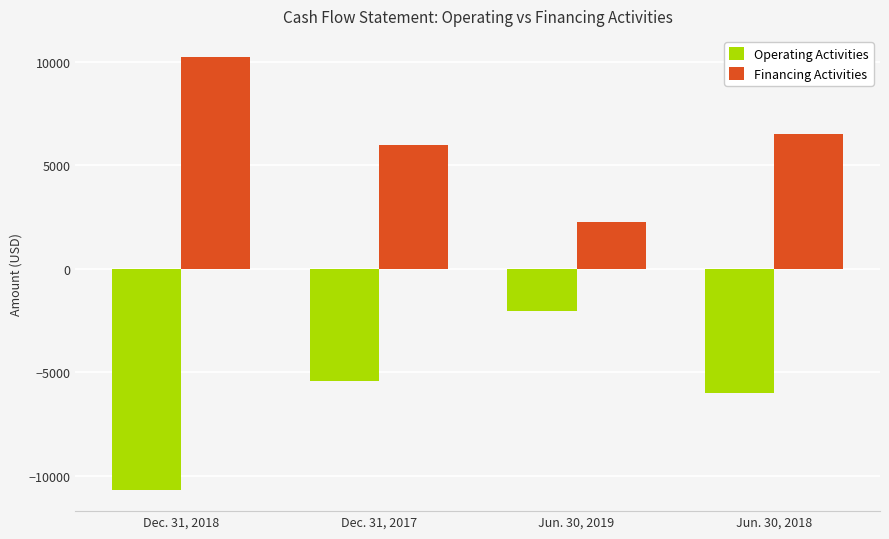

What is the sum of all Operating Activities values?

-24155